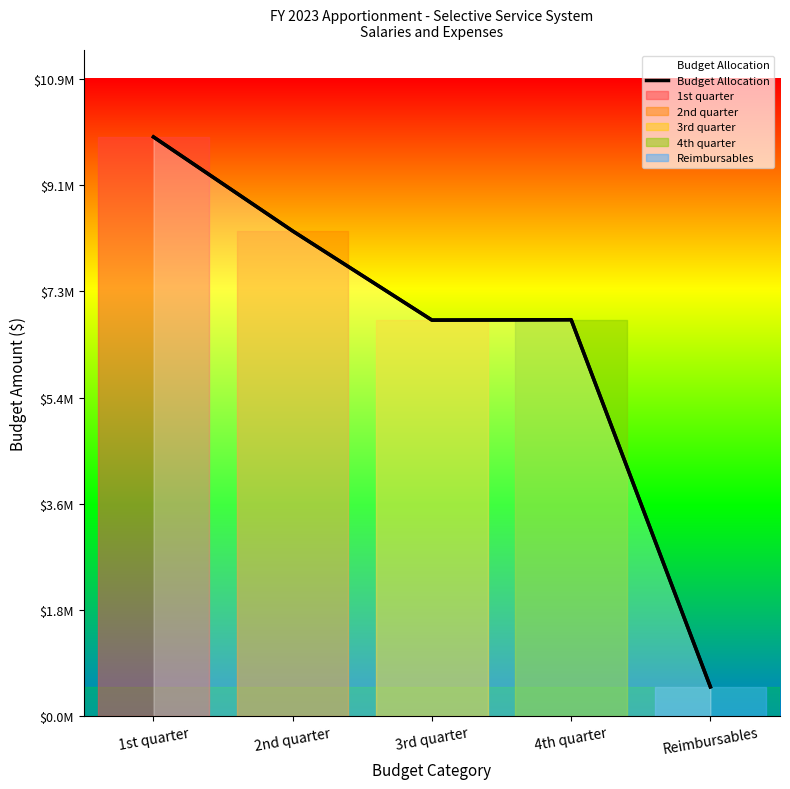

Rank the categories by value from lowest to highest.

Reimbursables, 3rd quarter, 4th quarter, 2nd quarter, 1st quarter